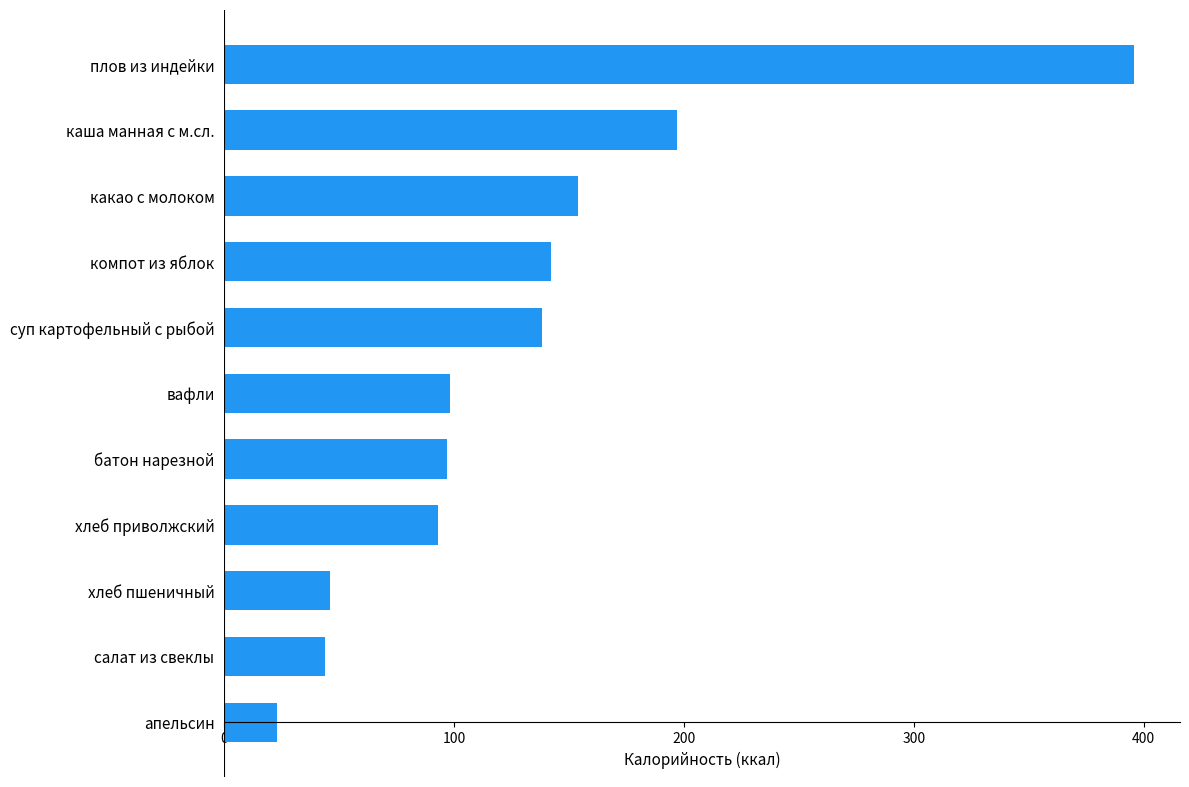

What is the minimum value shown in the chart?

23